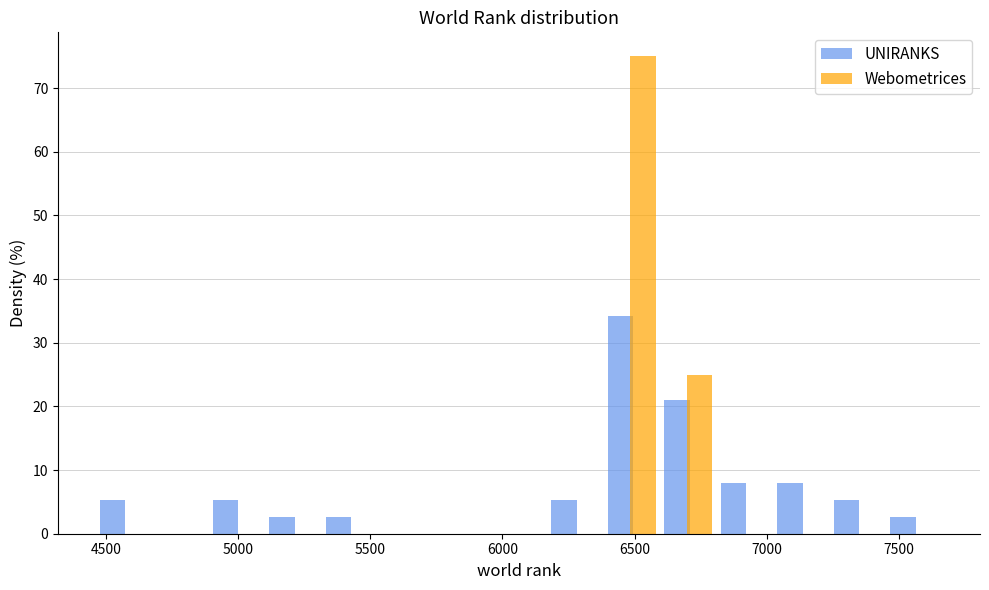

Reading left to right, list every range on the x-axis with the height of the bar of each series over it. Neither the bar edges nor the heights are printed on the chart, so give them approximately, as read against the axes.

4450 to 4700: UNIRANKS=5	Webometrices=0
4700 to 4900: UNIRANKS=0	Webometrices=0
4900 to 5100: UNIRANKS=5	Webometrices=0
5100 to 5300: UNIRANKS=3	Webometrices=0
5300 to 5550: UNIRANKS=3	Webometrices=0
5550 to 5750: UNIRANKS=0	Webometrices=0
5750 to 5950: UNIRANKS=0	Webometrices=0
5950 to 6150: UNIRANKS=0	Webometrices=0
6150 to 6400: UNIRANKS=5	Webometrices=0
6400 to 6600: UNIRANKS=34	Webometrices=75
6600 to 6800: UNIRANKS=21	Webometrices=25
6800 to 7000: UNIRANKS=8	Webometrices=0
7000 to 7250: UNIRANKS=8	Webometrices=0
7250 to 7450: UNIRANKS=5	Webometrices=0
7450 to 7650: UNIRANKS=3	Webometrices=0